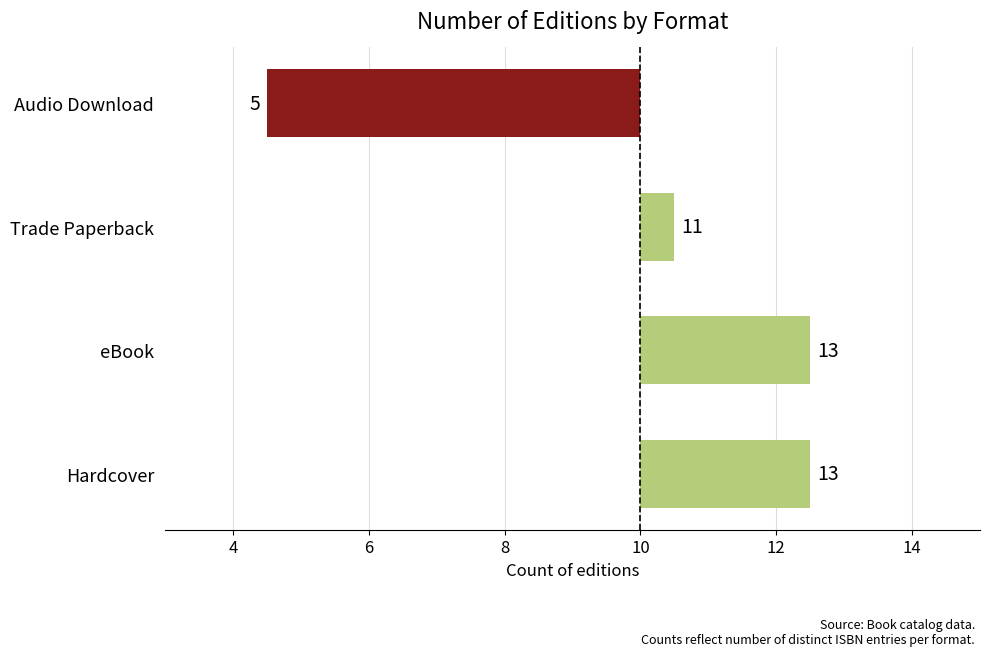

Does the chart contain stacked bars?

No